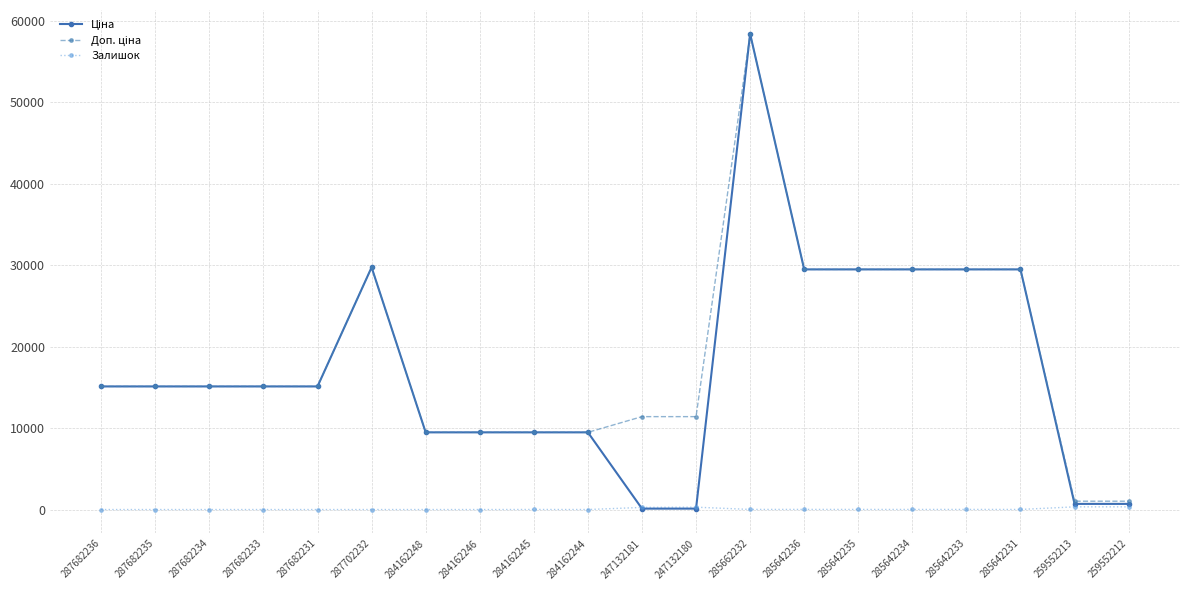

What is the spread (max minus min) of values at 287682234?

15120.0